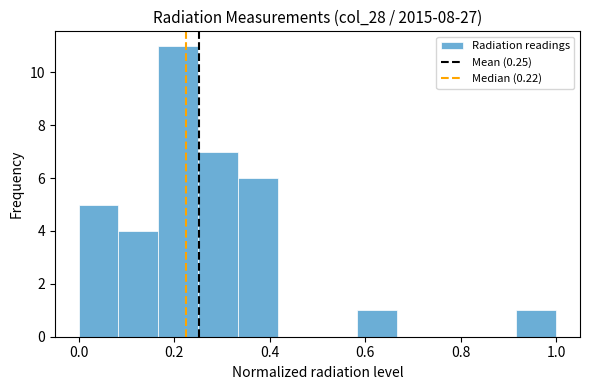

Reading left to right, transcribe this chart: for each bar, give the range it covers on the x-axis and its height. Neither the bar edges nor the heights are printed on the chart, so give them approximately, as read against the axes.

0.00 to 0.08: 5
0.08 to 0.16: 4
0.16 to 0.26: 11
0.26 to 0.34: 7
0.34 to 0.42: 6
0.42 to 0.50: 0
0.50 to 0.58: 0
0.58 to 0.66: 1
0.66 to 0.76: 0
0.76 to 0.84: 0
0.84 to 0.92: 0
0.92 to 1.00: 1